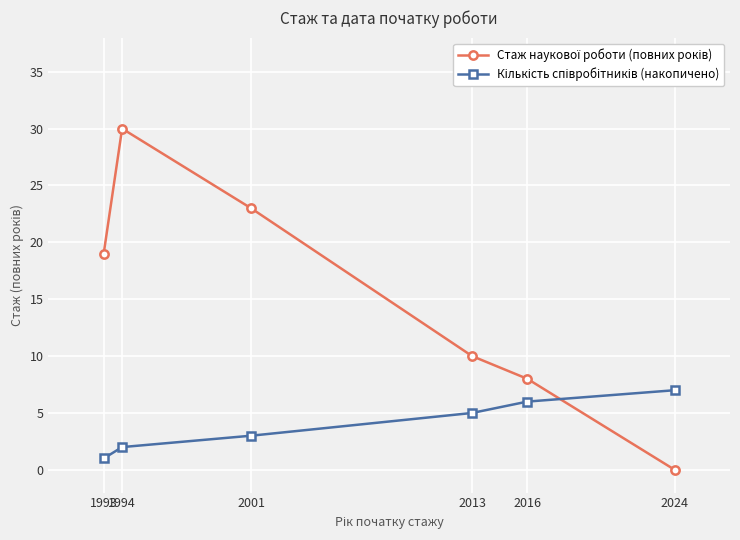

What is the greatest value displayed?

30